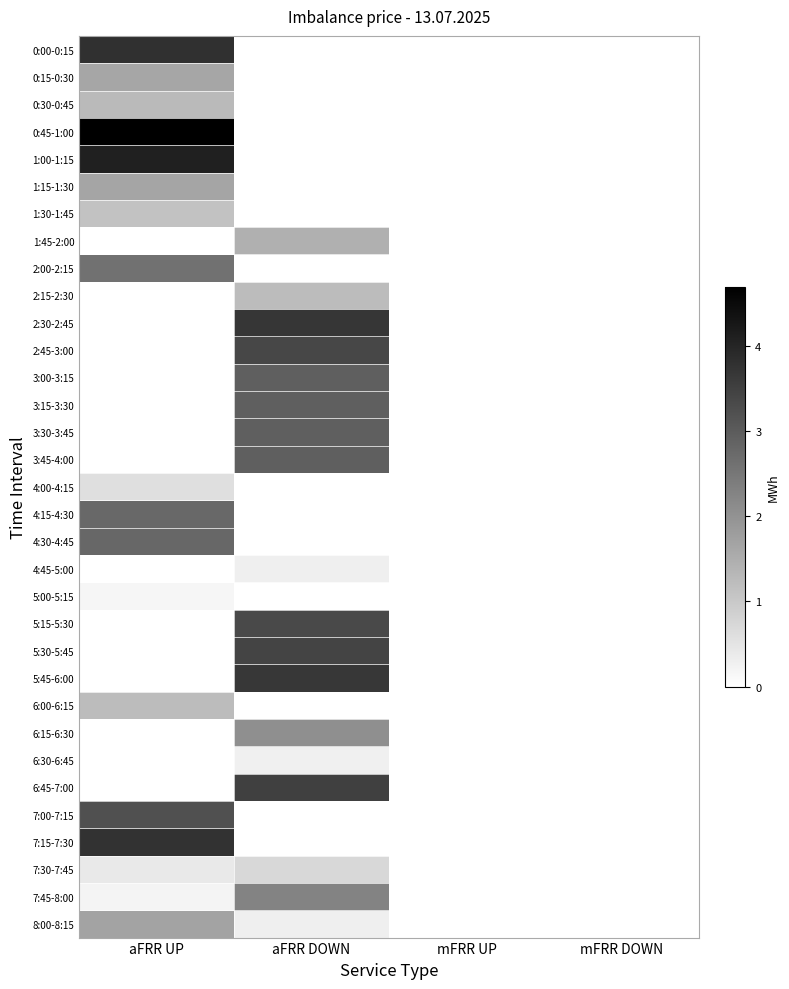

Is it true that 5:15-5:30 equals 4.9 at aFRR DOWN?

False